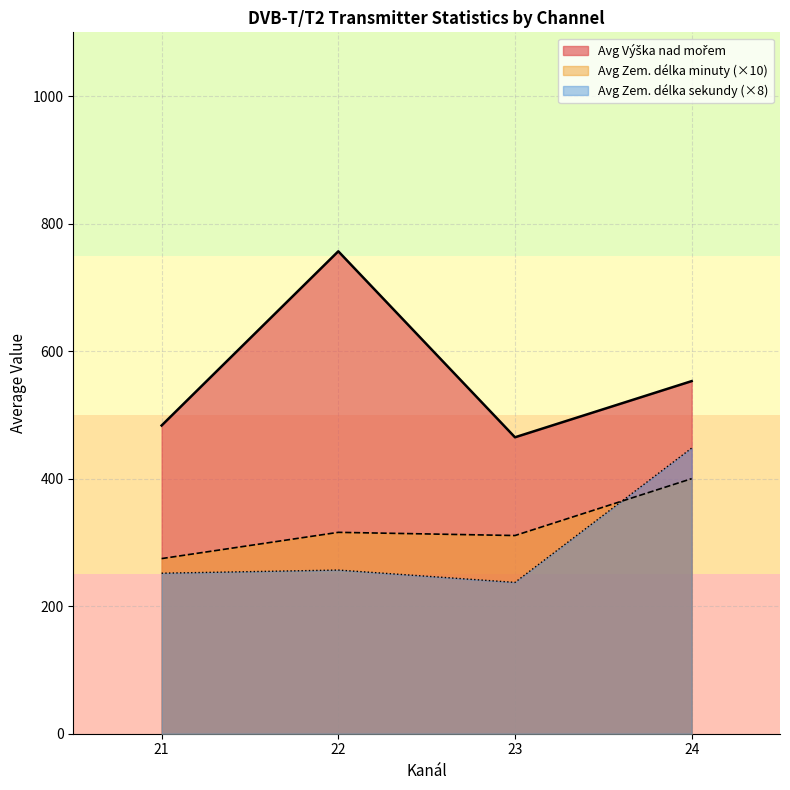

Is it true that Avg Výška nad mořem equals 763 at 23?

False